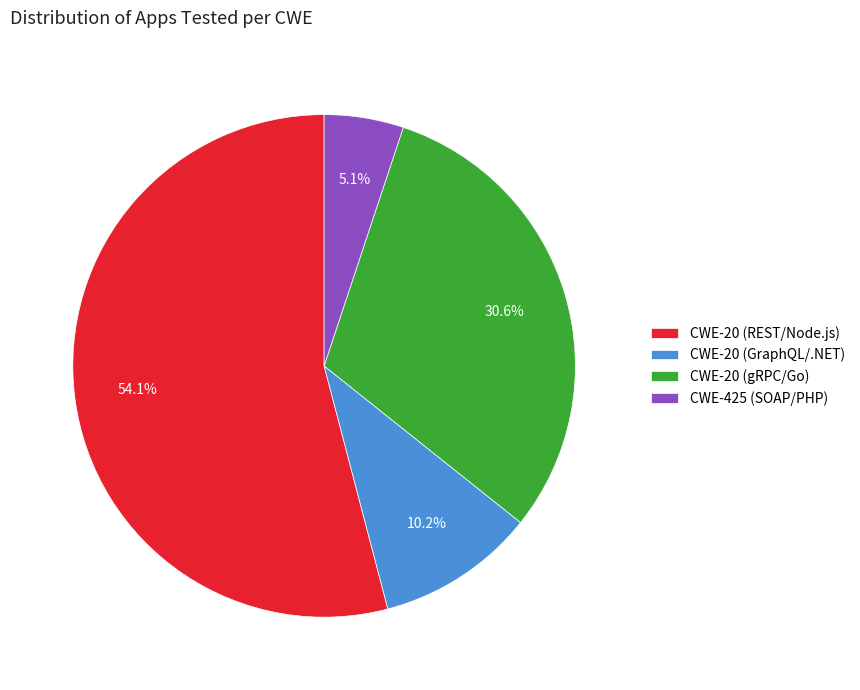

Is it true that CWE-20 (REST/Node.js) is 65% of the pie?

False